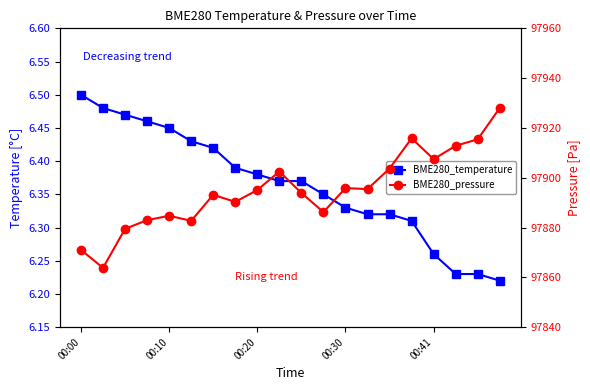

What are all the series names shown in the legend?

BME280_temperature, BME280_pressure